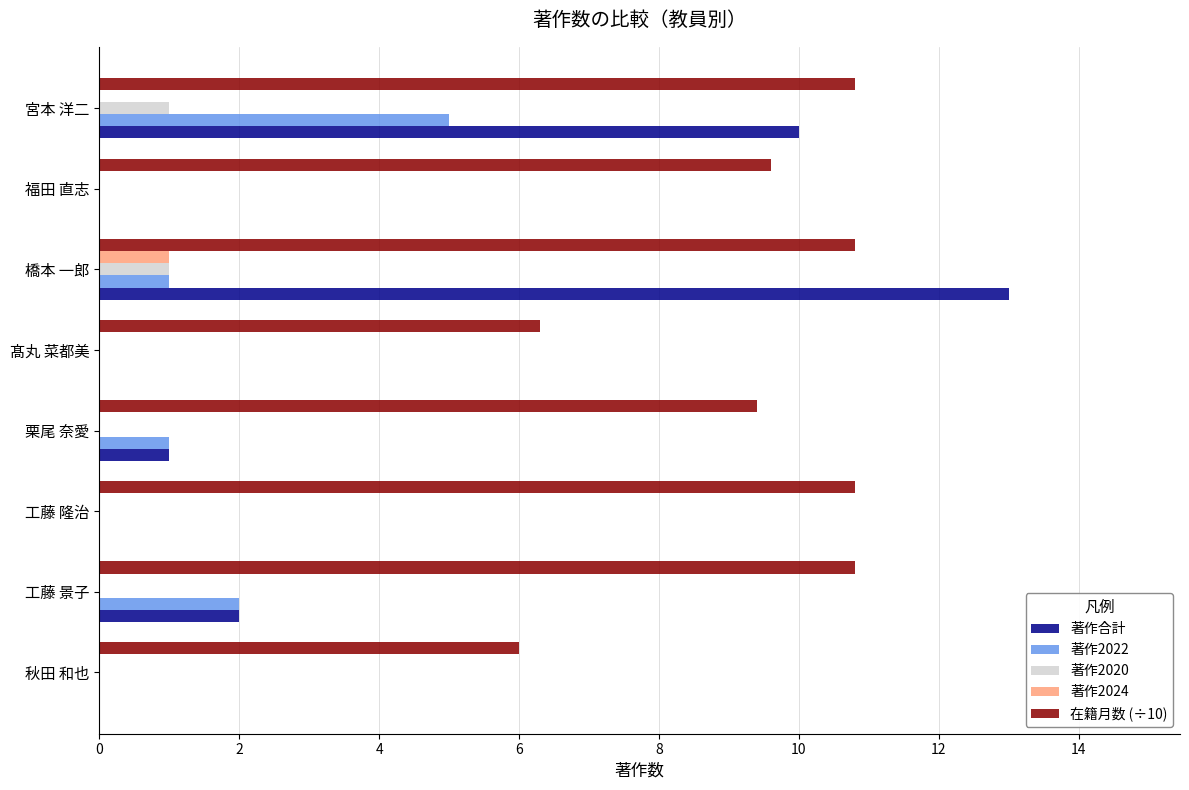

True or false: 著作2022 has a value of 1.0 at 栗尾 奈愛.

True